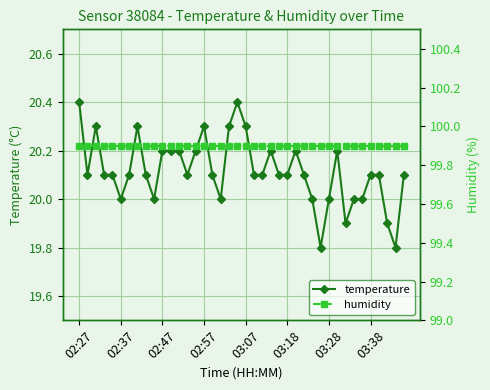

How many data points does each series have?

40